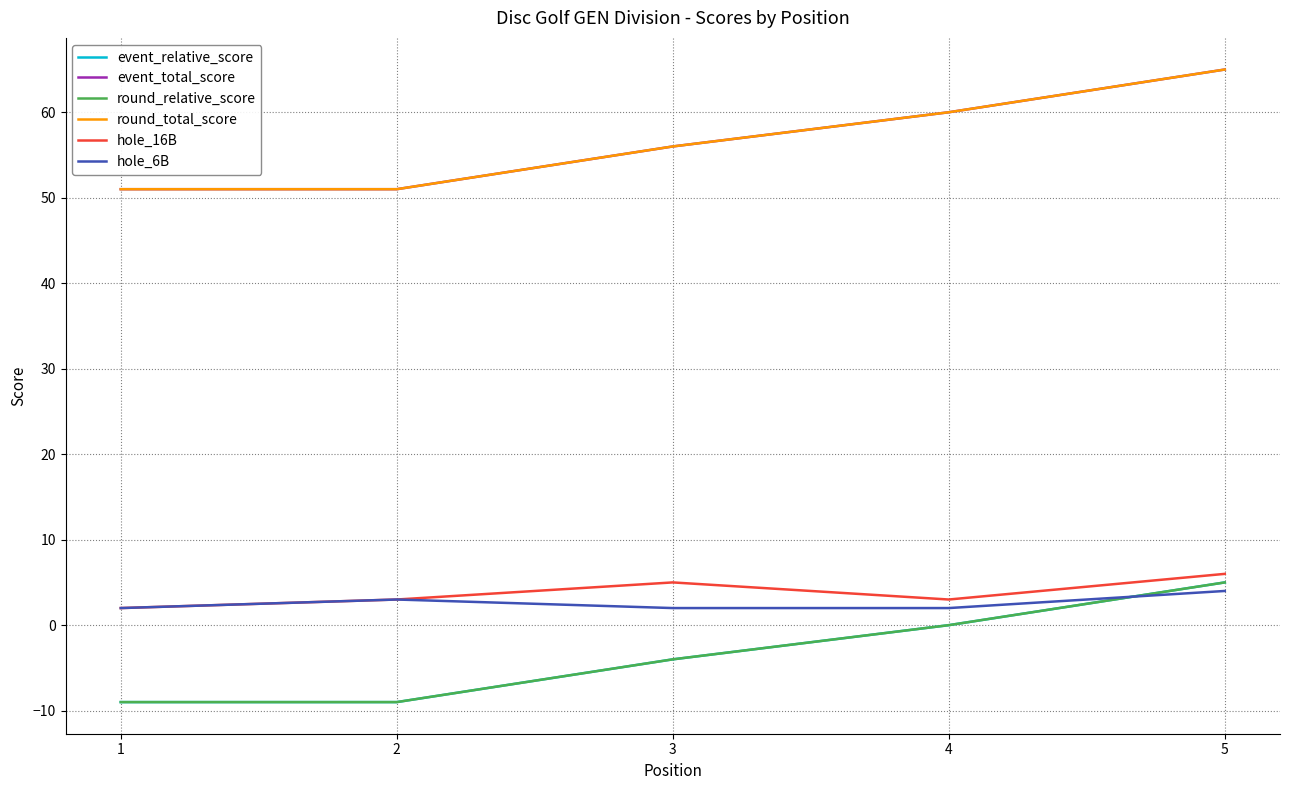

Which series changed the most between 1 and 3?

event_relative_score